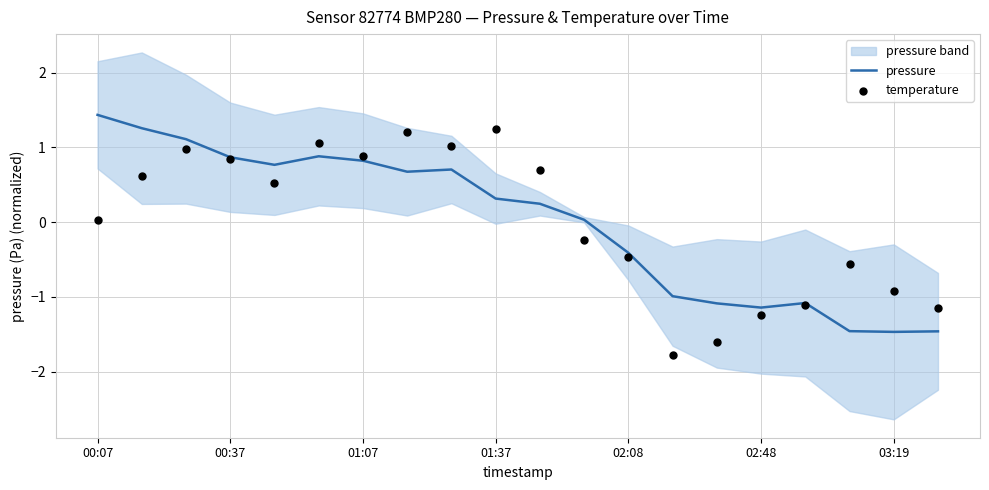

What is the total value across all series at 00:07?

1.5